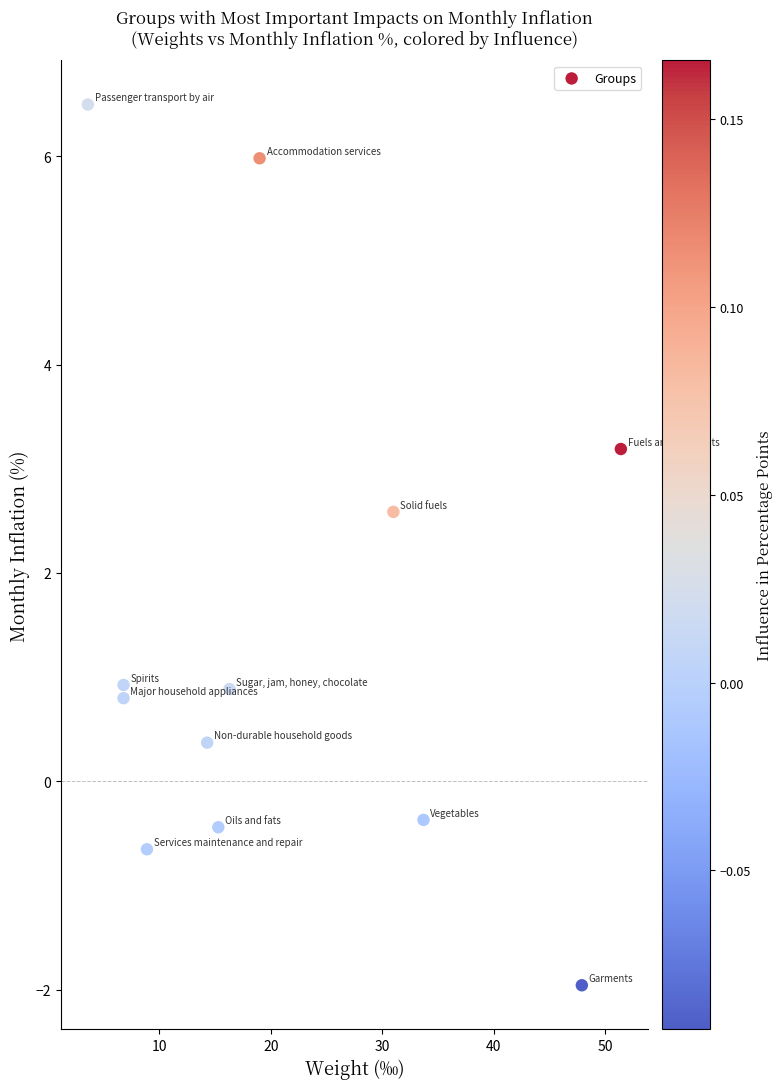

What Y value in the scatter plot is closest to 2?

2.6